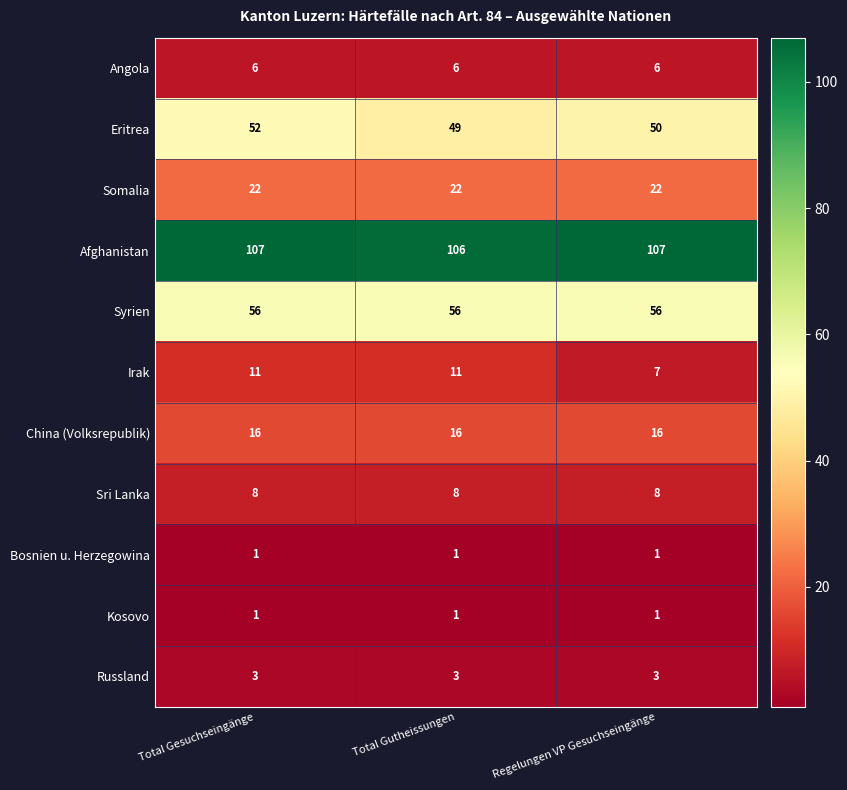

What is the sum of all Eritrea values?

151